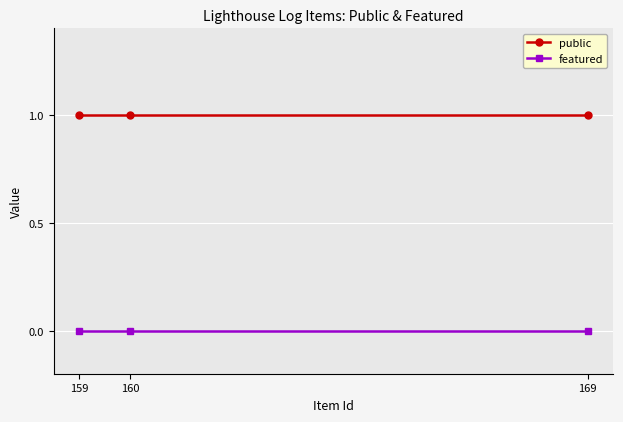

What is the approximate value of public at 169?

1